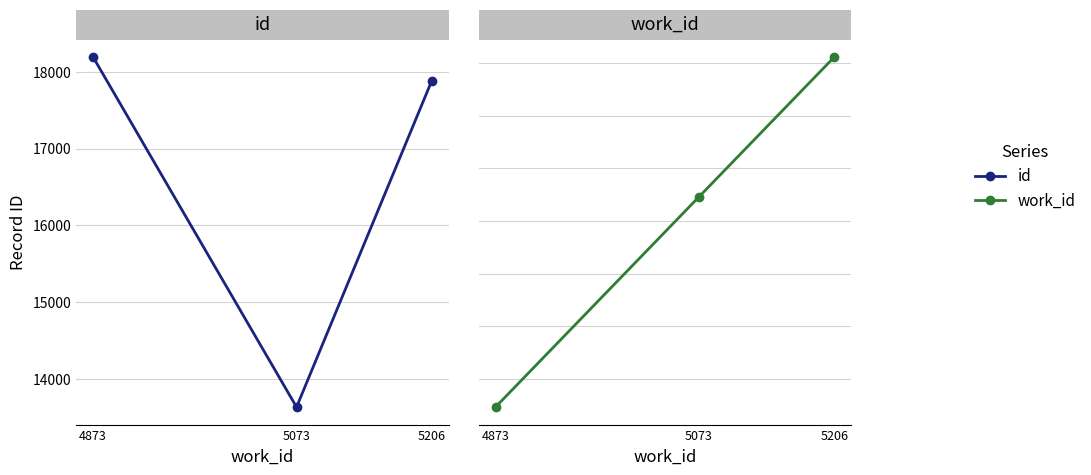

Is the value of id at 5206 greater than the value of work_id at 5206?

Yes